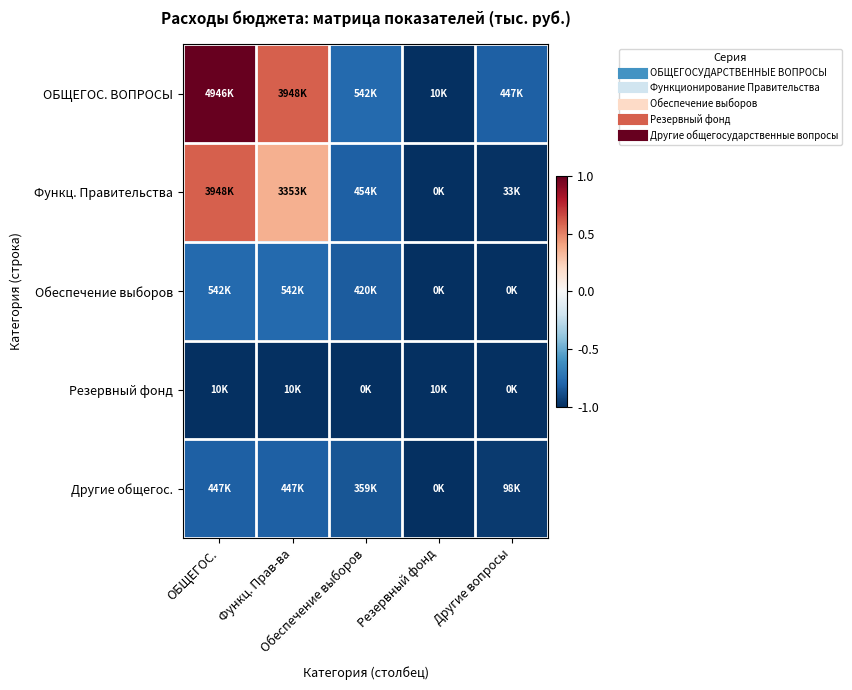

Rank the series at ОБЩЕГОС. from highest to lowest value.

ОБЩЕГОС. ВОПРОСЫ, Функц. Правительства, Обеспечение выборов, Другие общегос., Резервный фонд